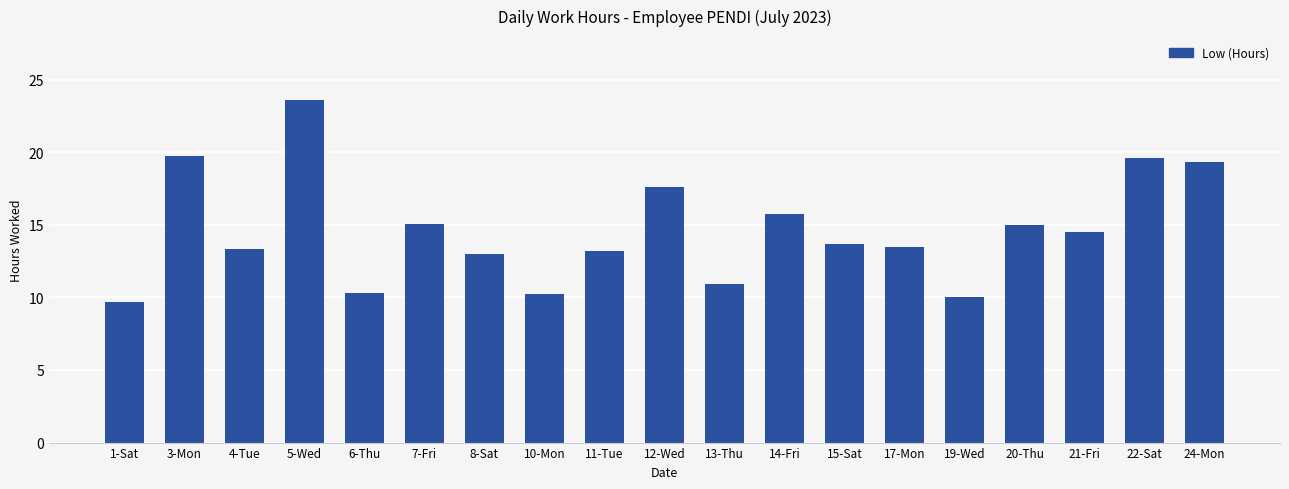

What is the sum of all values?

277.9